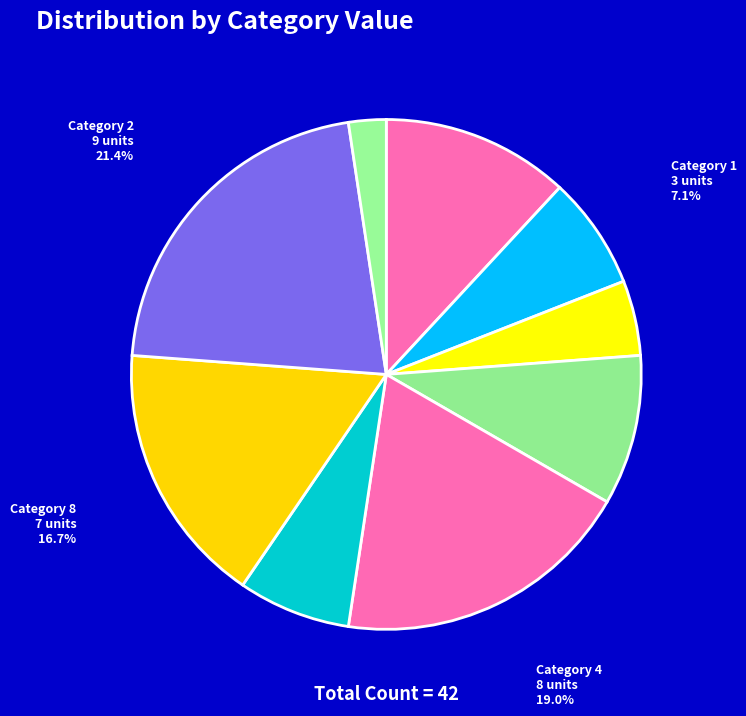

Does any single category account for the majority?

No